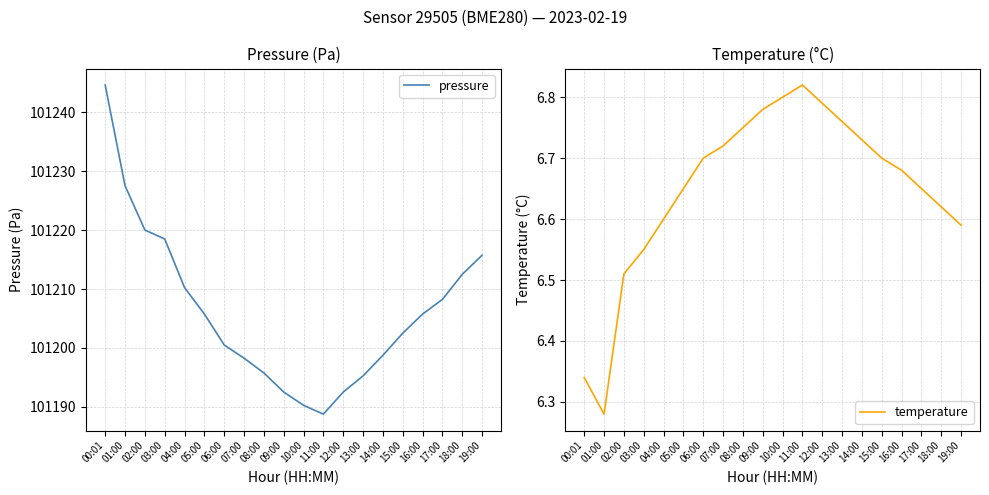

At 01:00, list the series in order from smallest to largest.

temperature, pressure